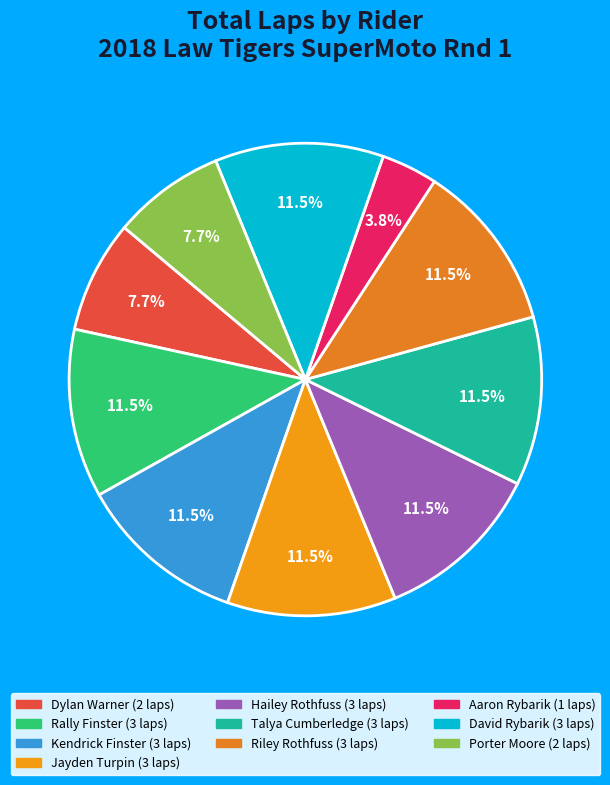

Approximately how many times larger is the value at Riley Rothfuss compared to David Rybarik?

1.0